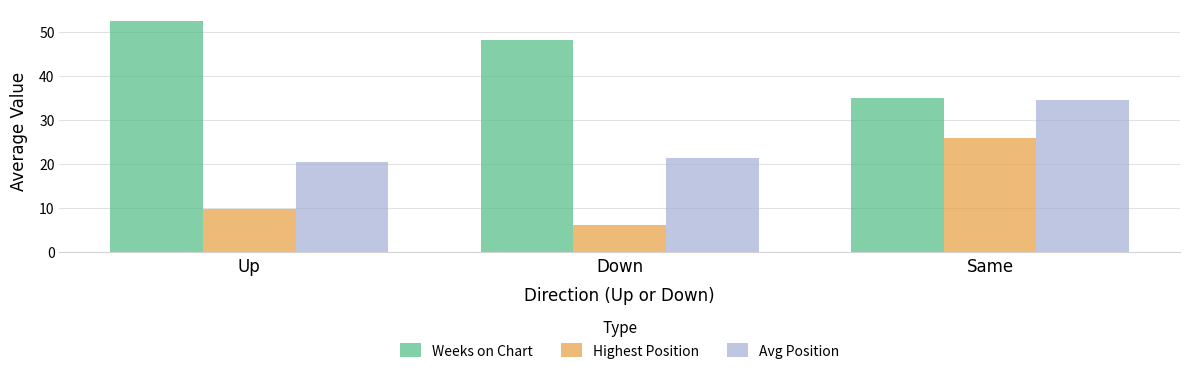

Which category has the highest value in the Highest Position series?

Same